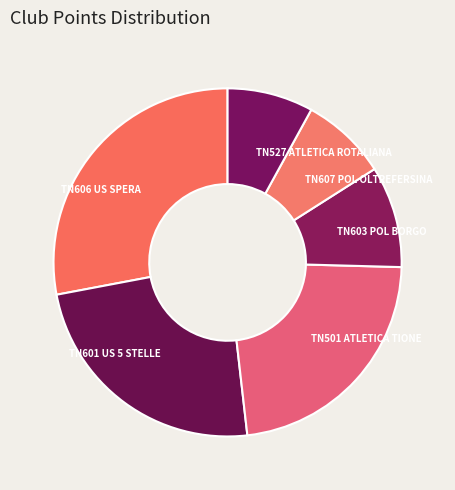

Combined, do TN601 US 5 STELLE and TN527 ATLETICA ROTALIANA account for over 50%?

No